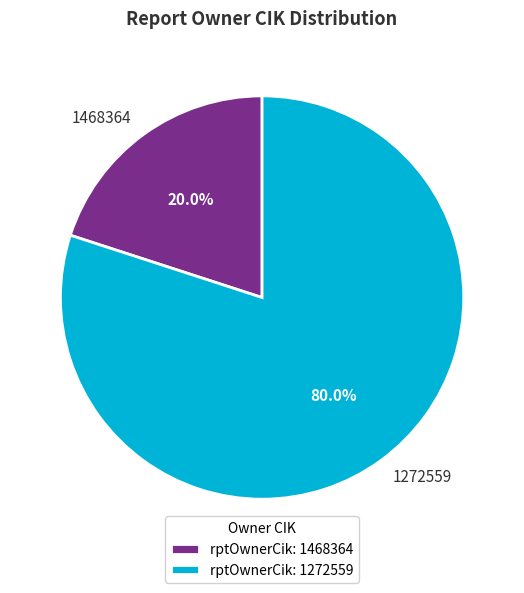

How much of the chart is everything except 1272559?

20.0%